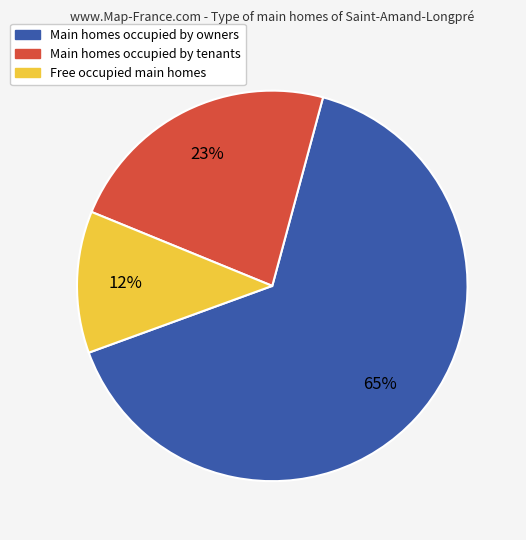

Does any single category account for the majority?

Yes